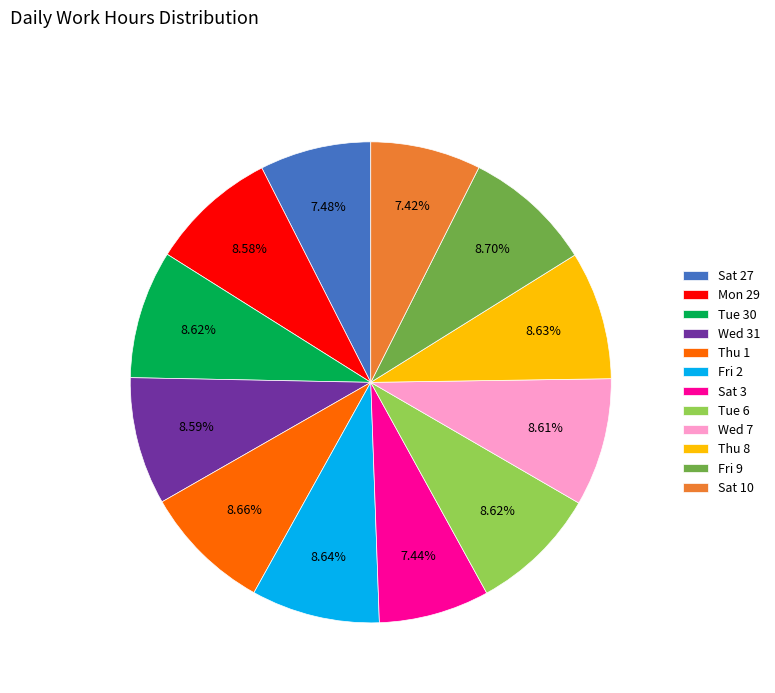

Is there any slice that represents more than half of the pie?

No